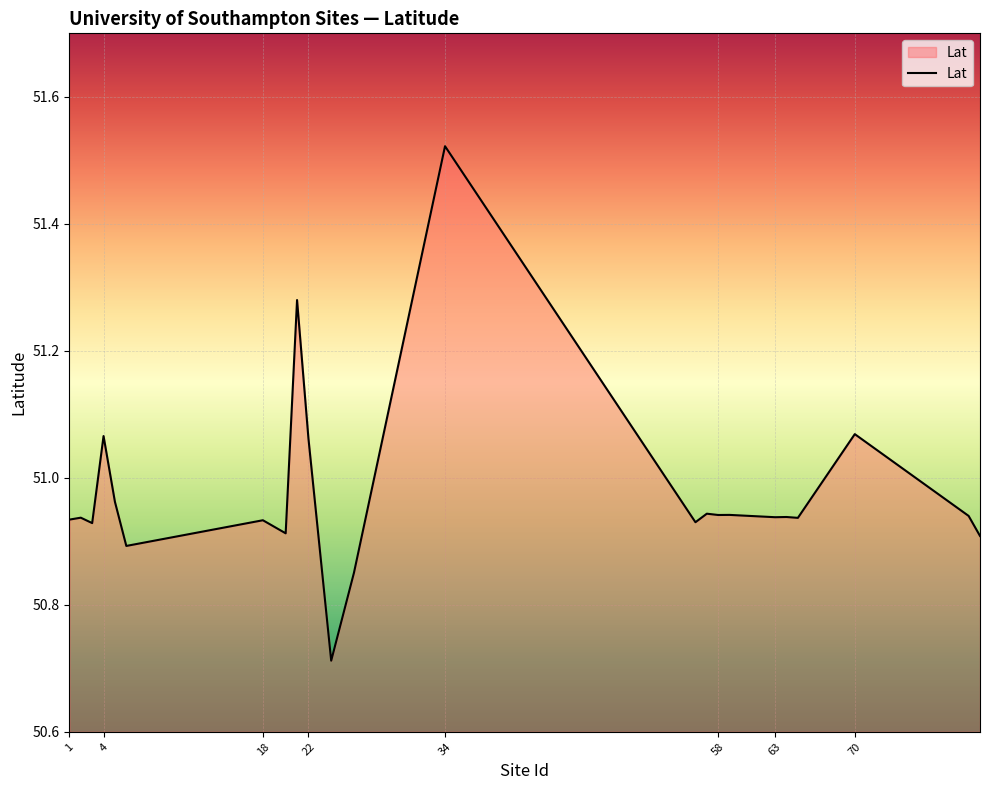

What is the difference between the maximum and minimum values?

0.8